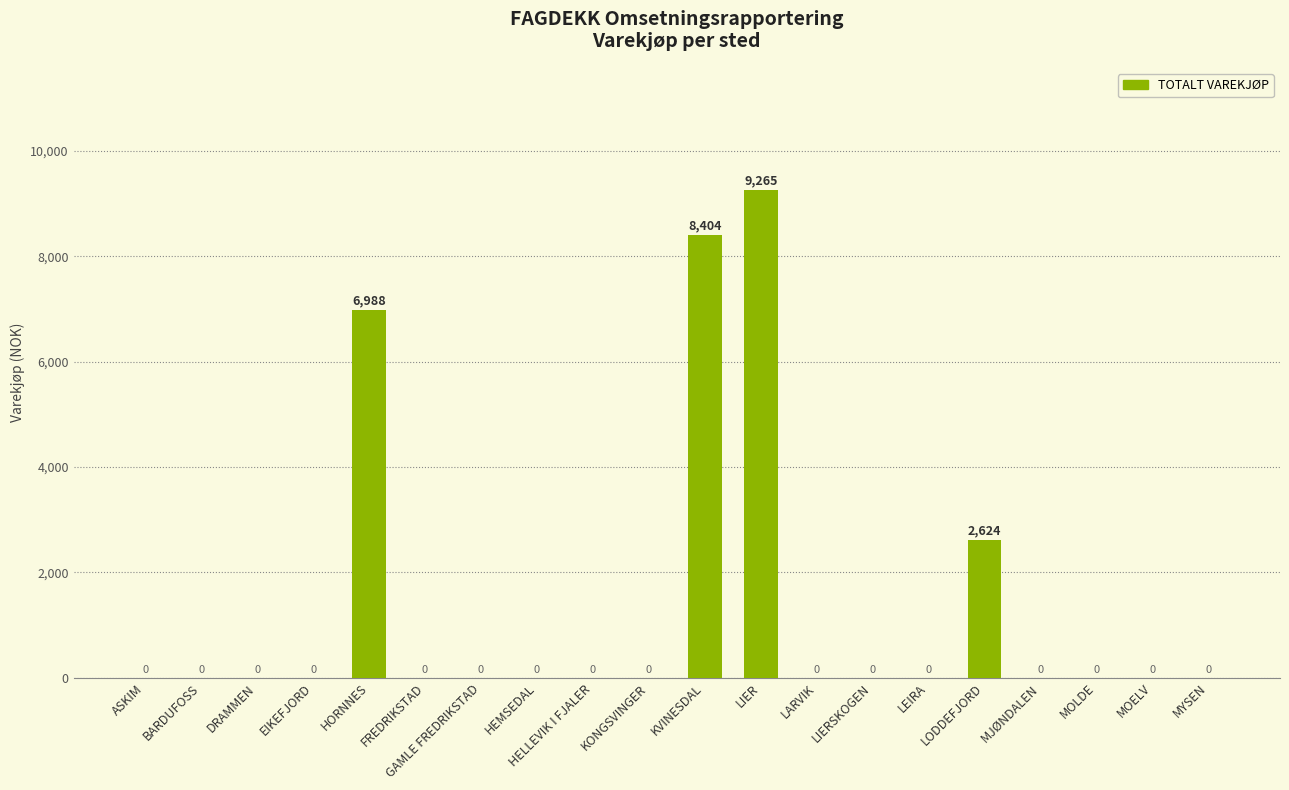

True or false: the data shows 1639 at HORNNES.

False